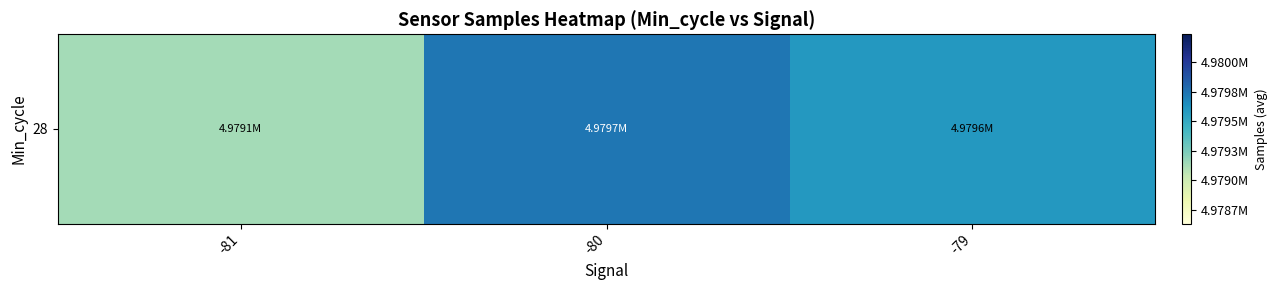

The chart shows a value of 8246897.5 at -81. True or false?

False